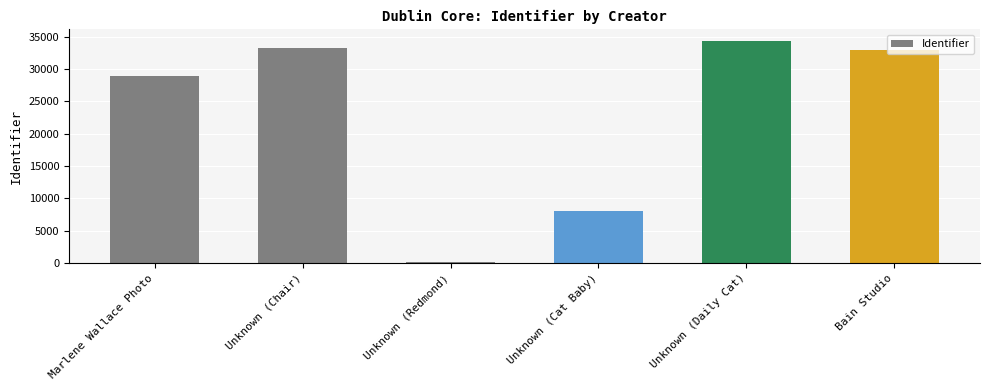

What is the maximum value shown in the chart?

34382